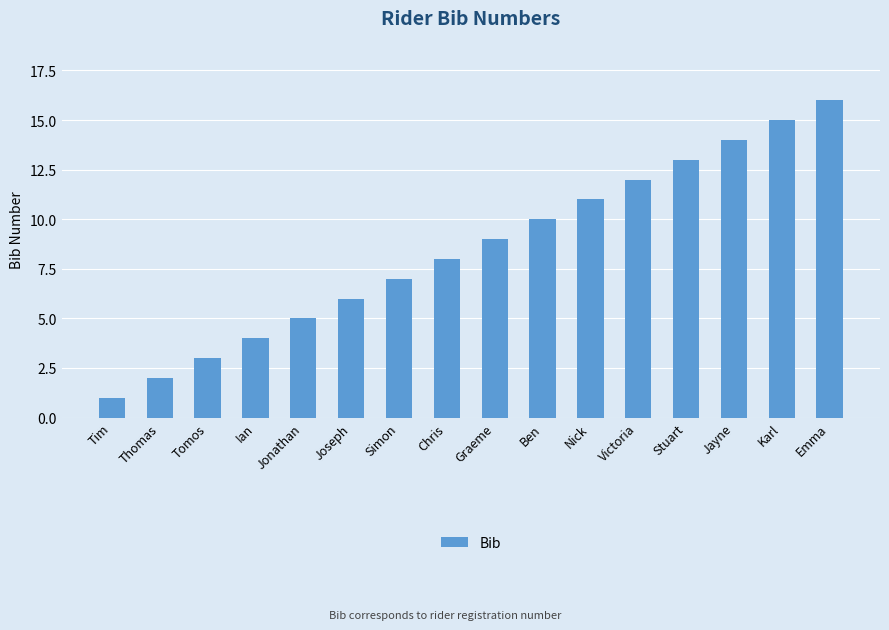

List the labels in order of value, smallest first.

Tim, Thomas, Tomos, Ian, Jonathan, Joseph, Simon, Chris, Graeme, Ben, Nick, Victoria, Stuart, Jayne, Karl, Emma